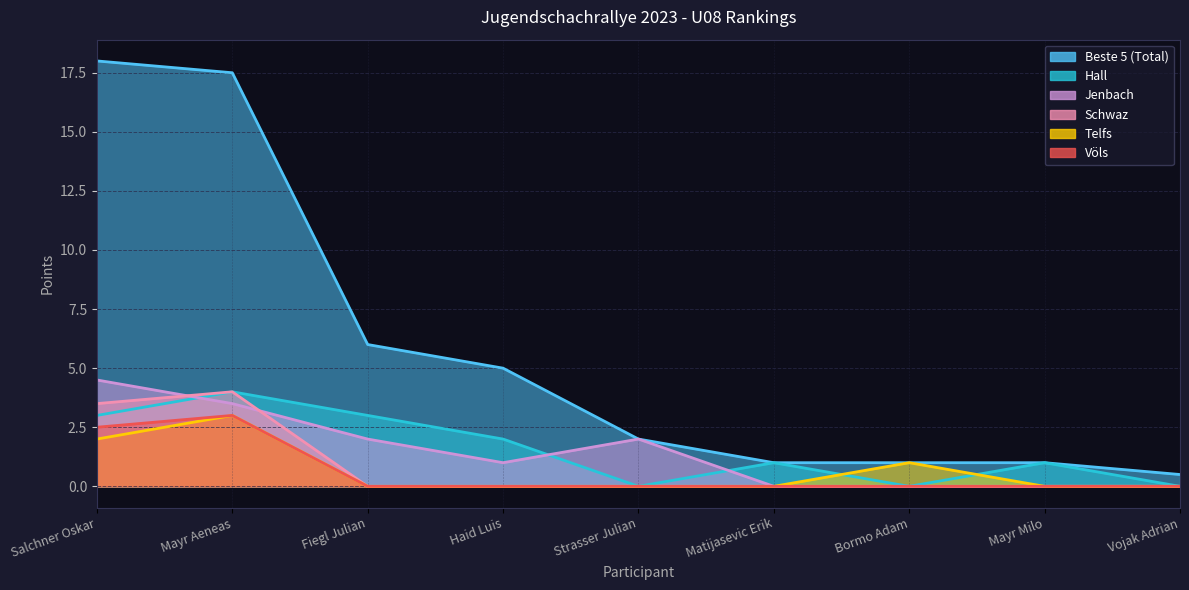

At which label does Schwaz reach its peak?

Mayr Aeneas